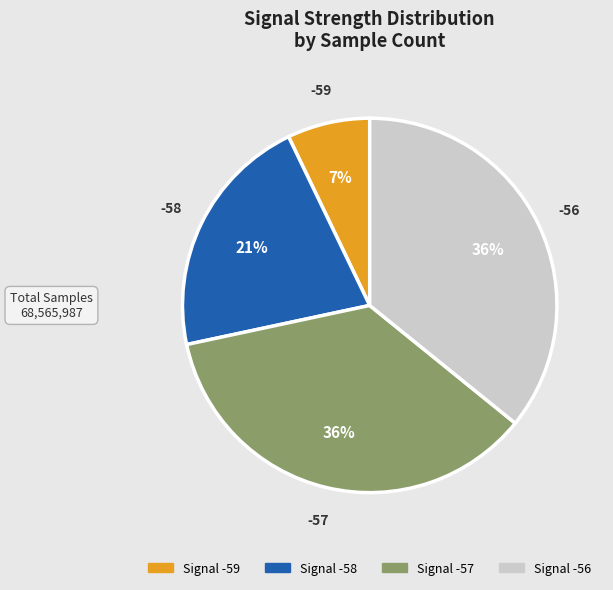

Is there any slice that represents more than half of the pie?

No